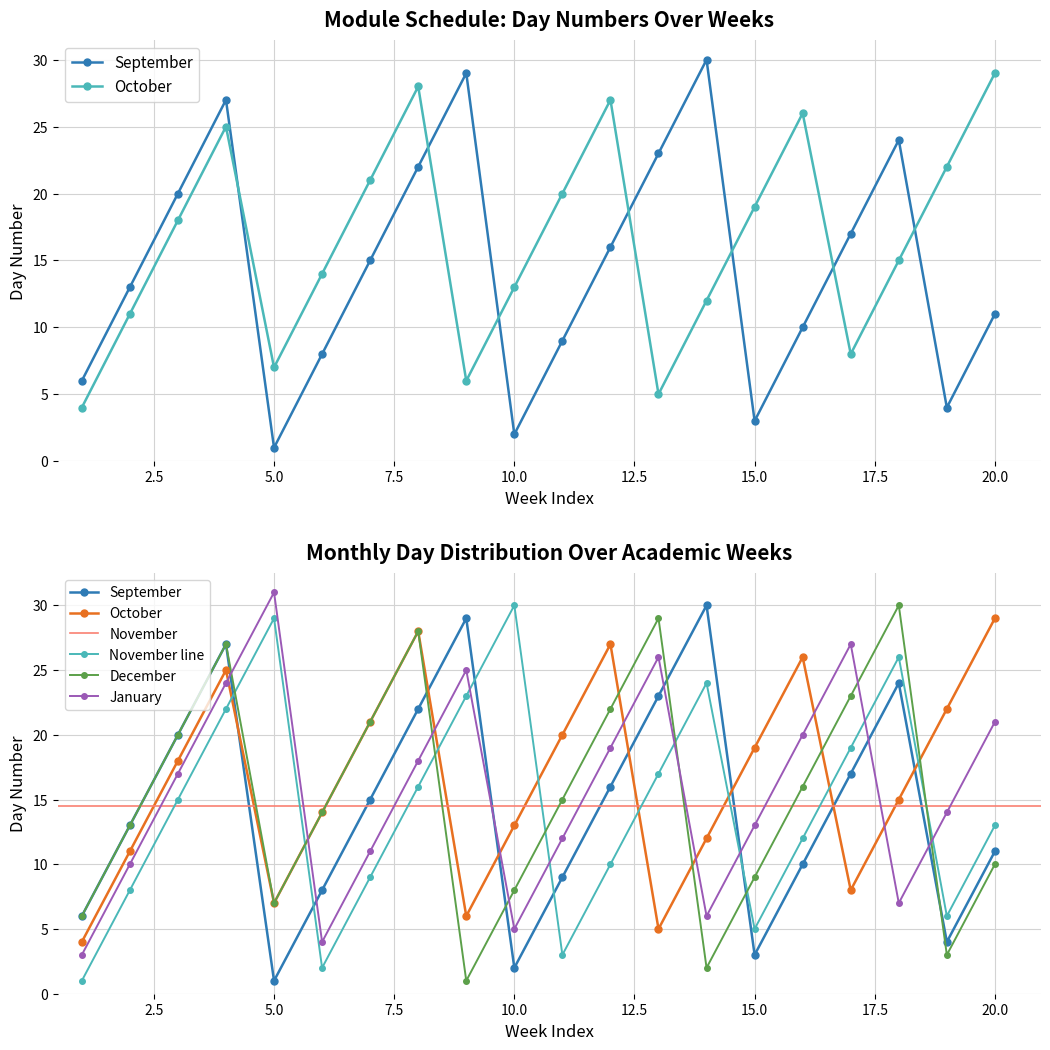

Does the chart display data point markers on the line(s)?

Yes